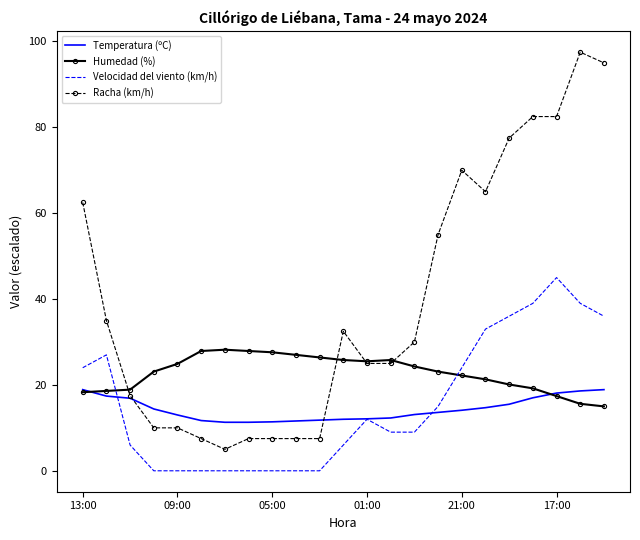

What is the lowest value of the Racha (km/h) series?

5.0